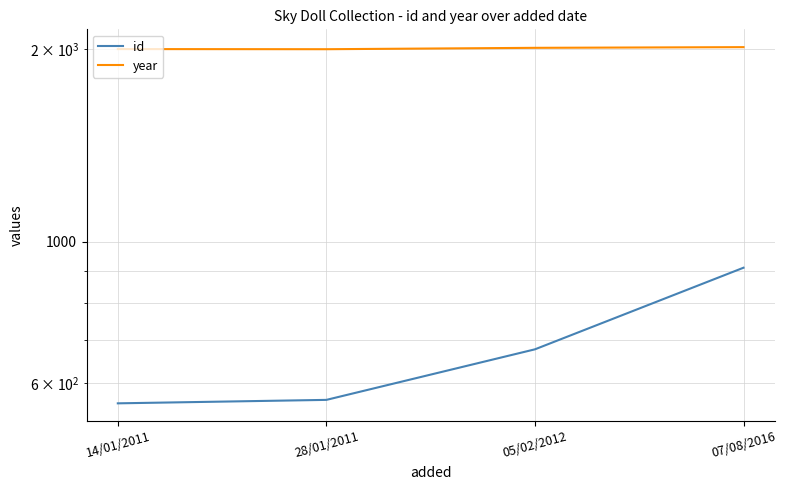

How many values in the year series exceed 2011?

1